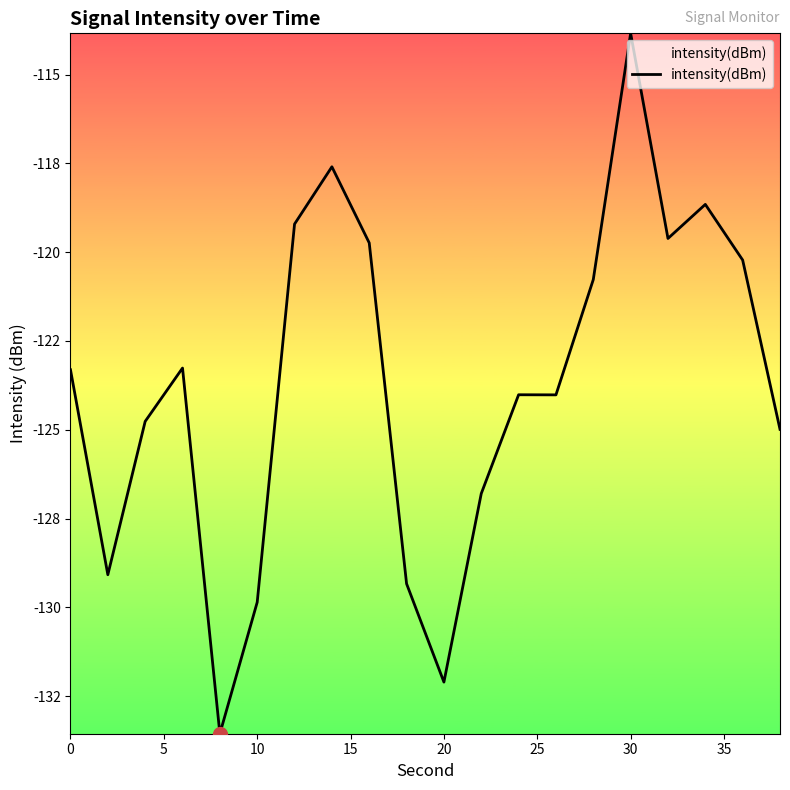

What is the minimum value shown in the chart?

-133.6